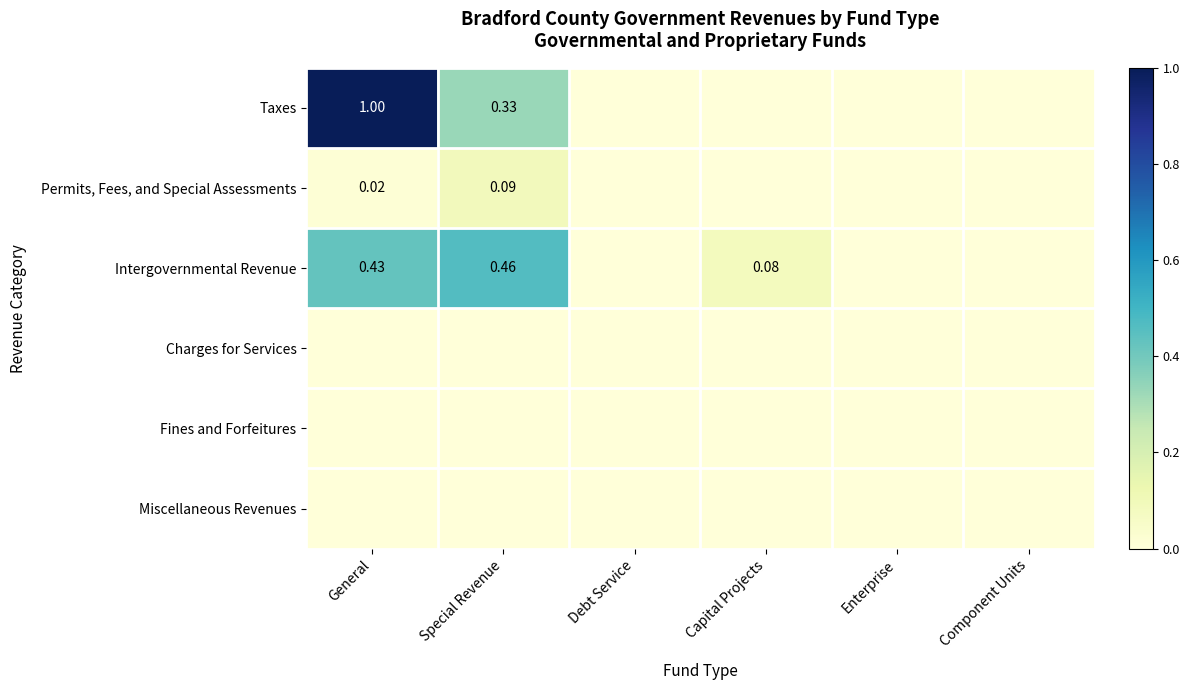

Which series changed the most between Special Revenue and Debt Service?

Intergovernmental Revenue